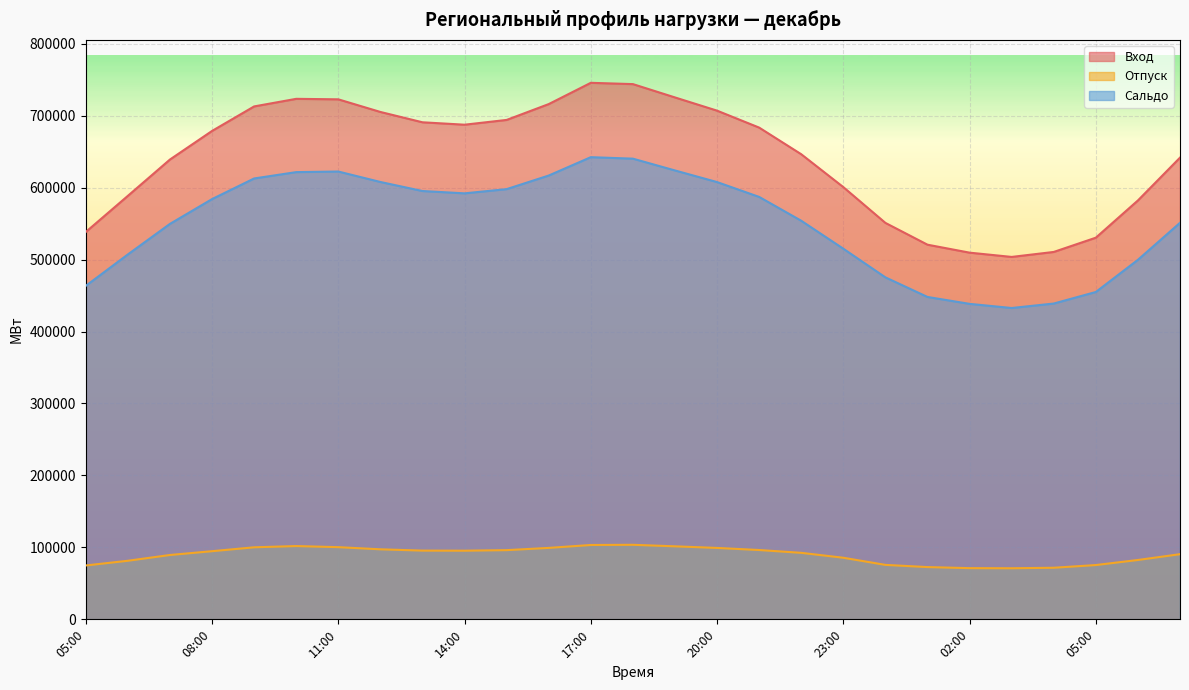

True or false: Вход has more than 1 points higher than both neighbors.

True